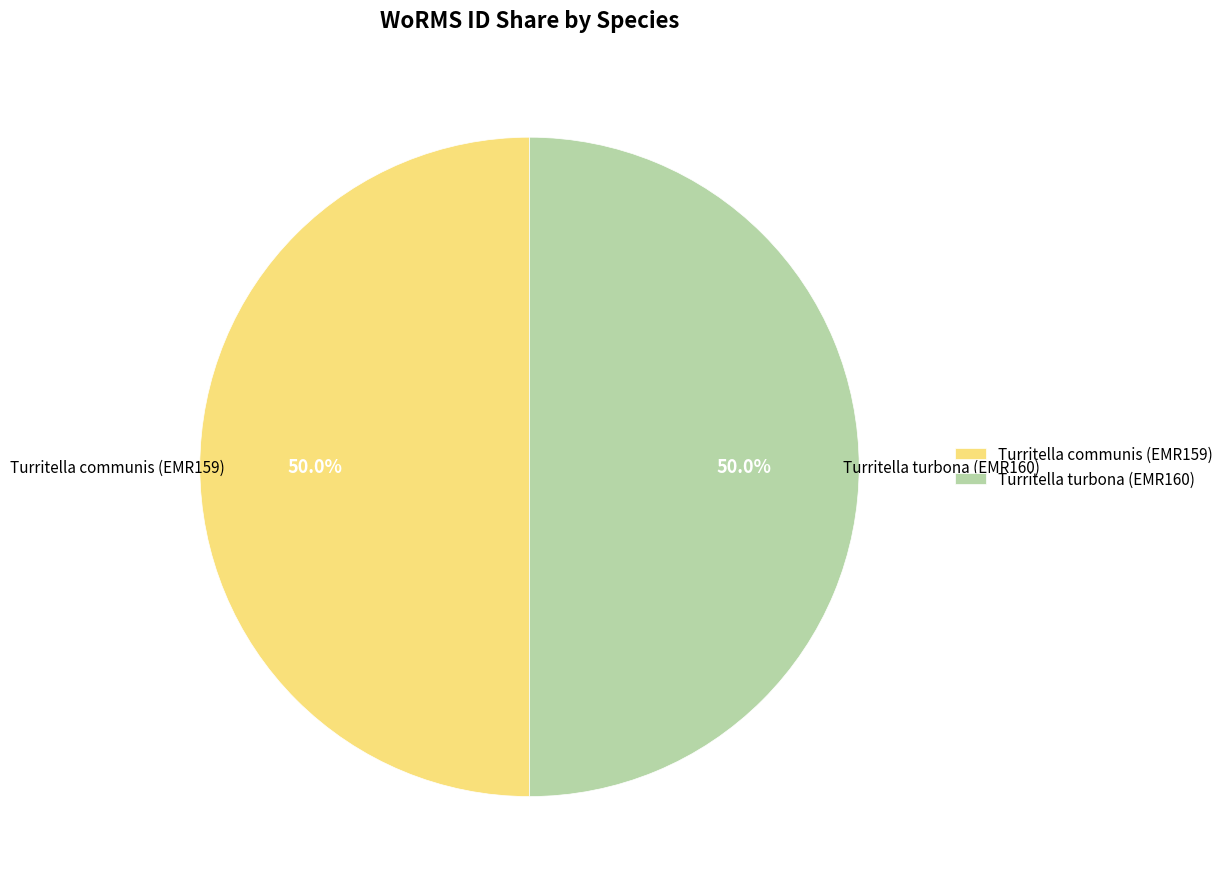

Combined, do Turritella communis (EMR159) and Turritella turbona (EMR160) account for over 50%?

Yes